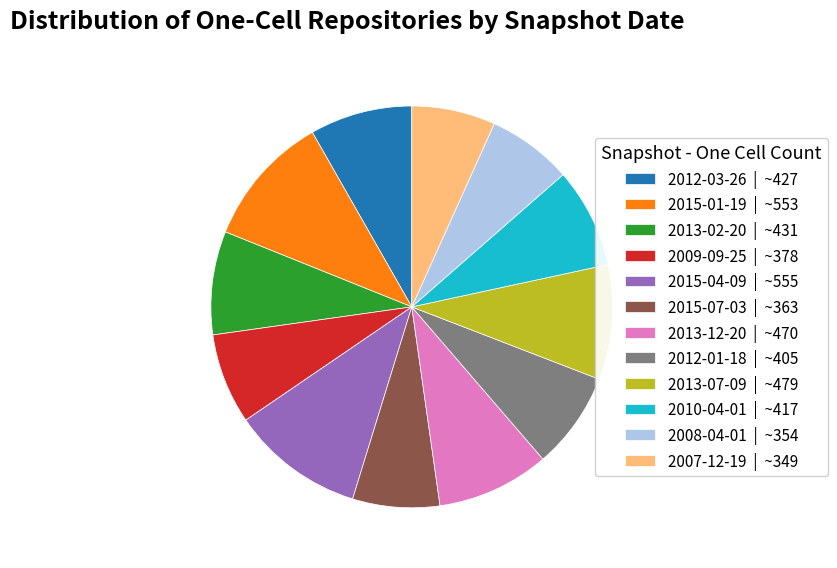

Approximately how many times larger is the value at 2013-12-20 compared to 2009-09-25?

1.2